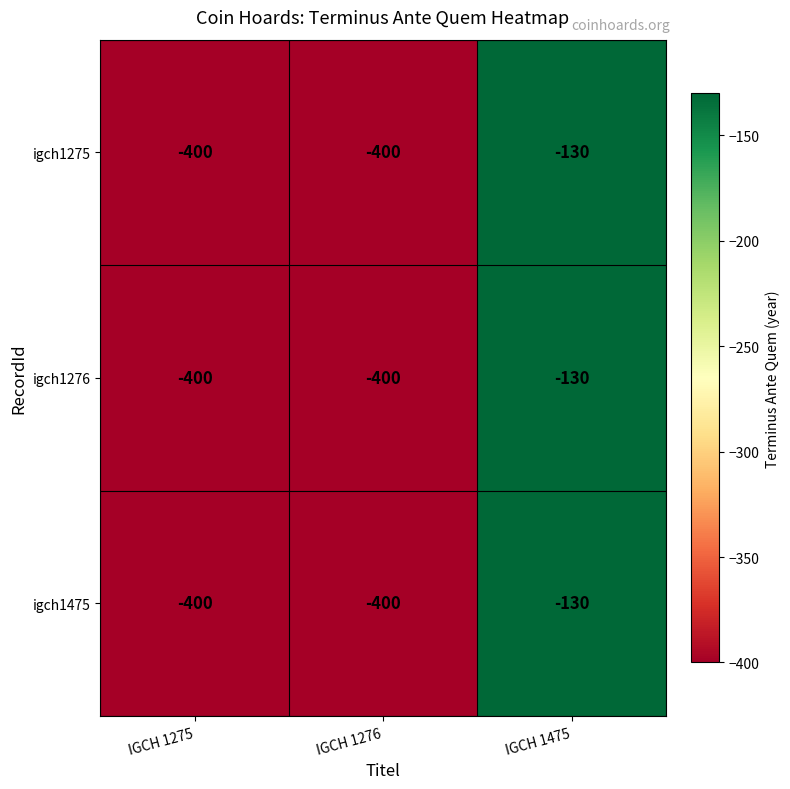

What is the average value of the igch1275 series?

-310